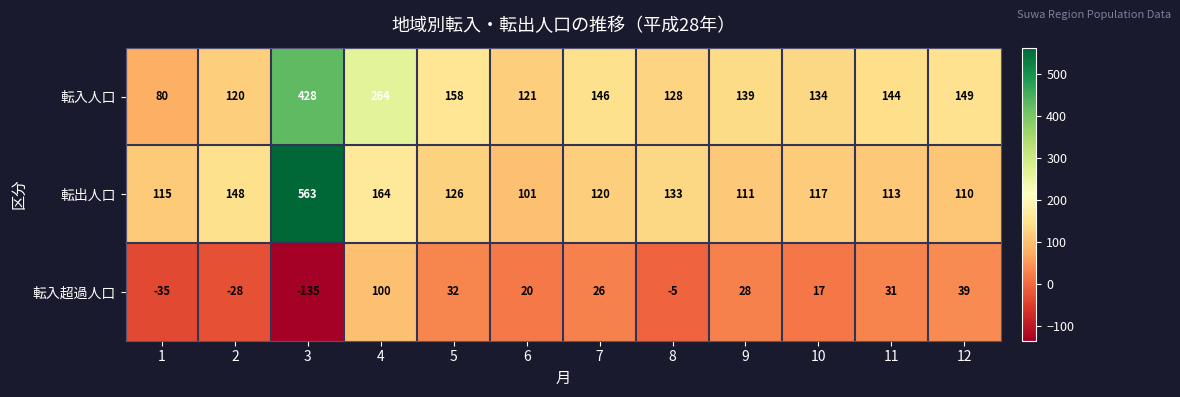

What is the average value of the 転出人口 series?

160